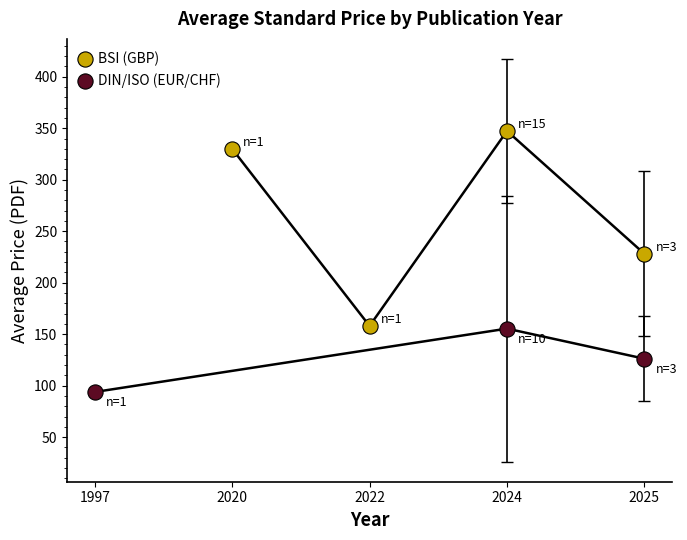

Which series has the widest spread of Y values?

BSI (GBP)